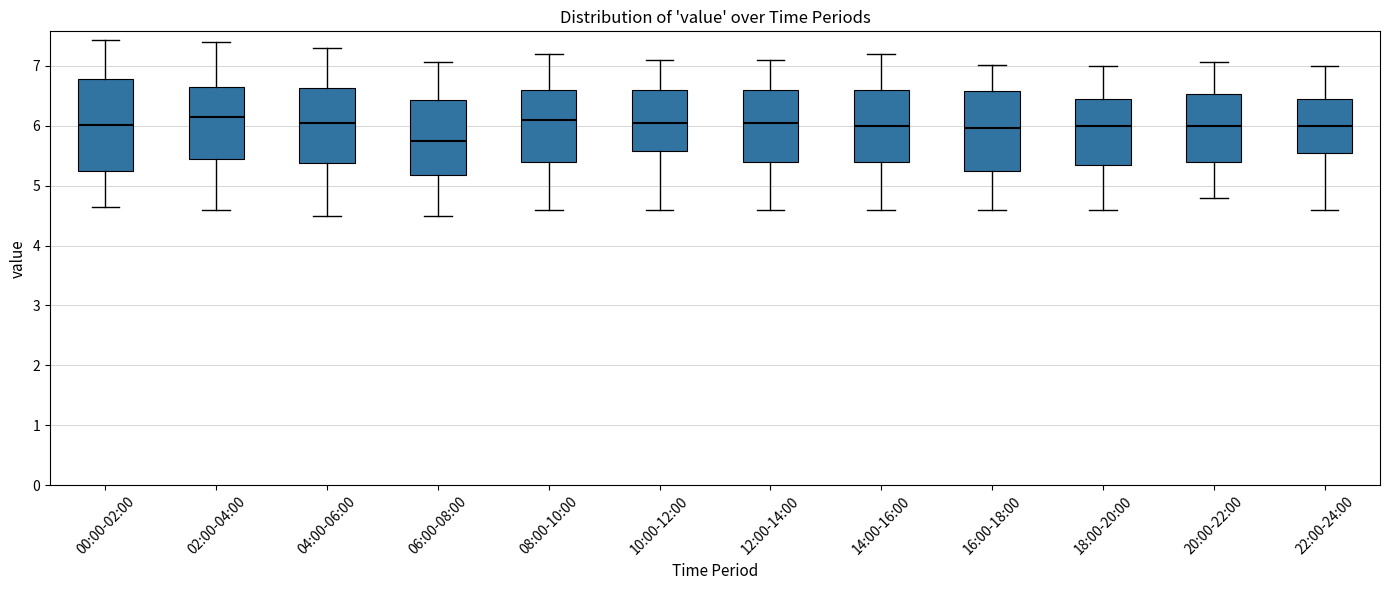

Which box is the tallest, from its lower edge to its upper edge?

00:00-02:00